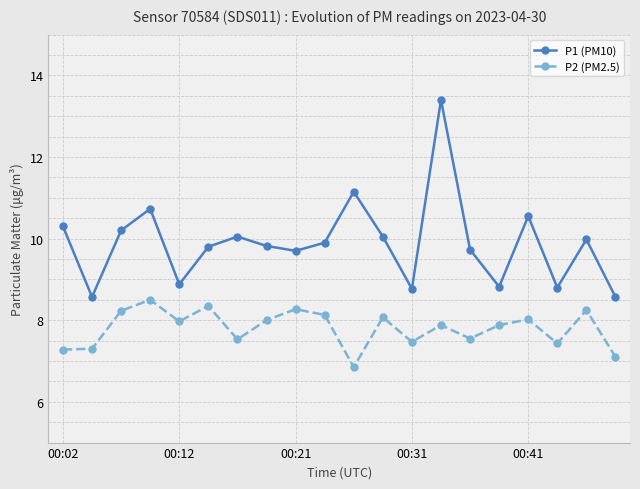

List the series in order of their peak value, highest first.

P1 (PM10), P2 (PM2.5)